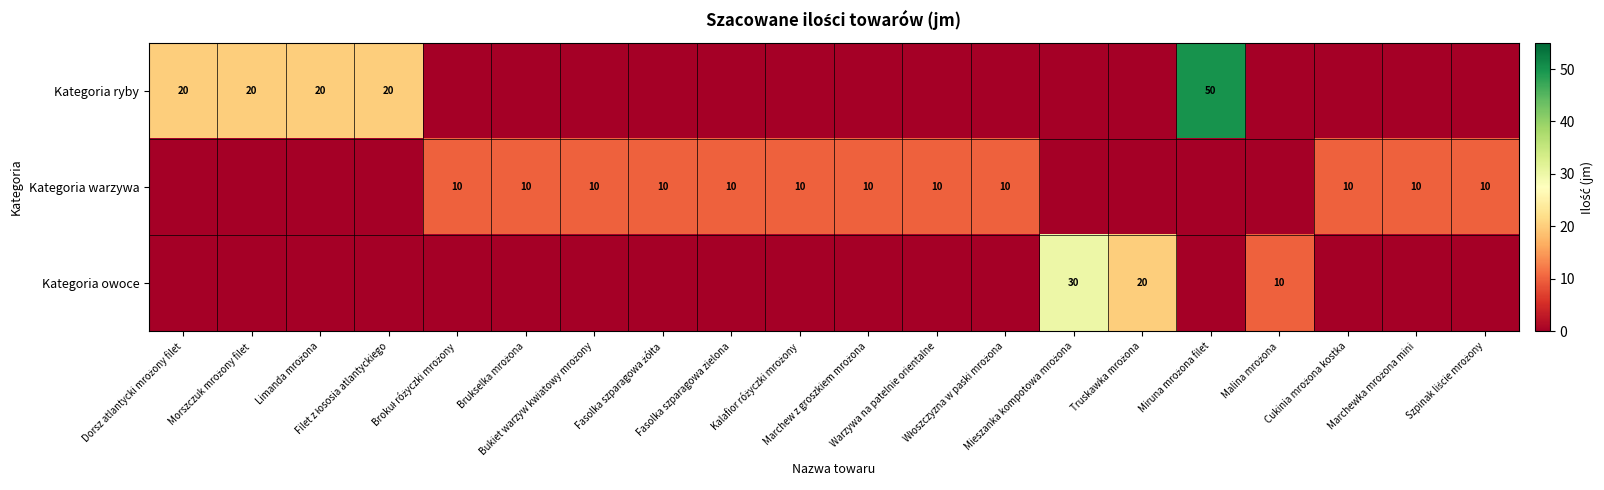

At which category is the sum across all series the highest?

Miruna mrożona filet